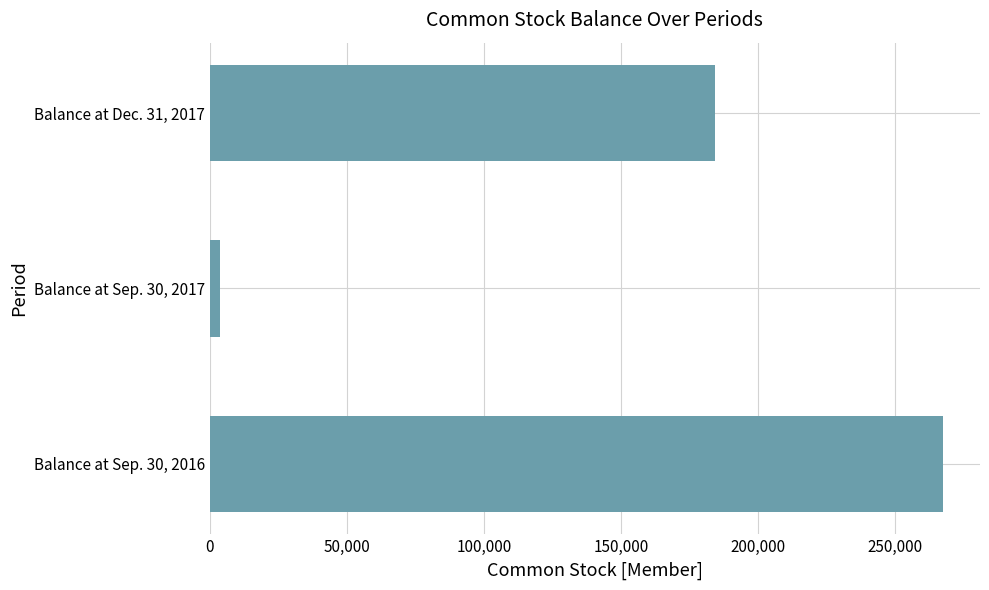

What is the change in value from Balance at Sep. 30, 2016 to Balance at Dec. 31, 2017?

-83158